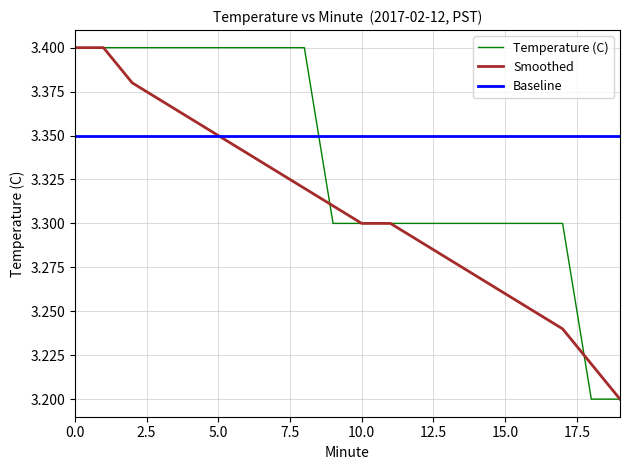

Count the number of data series in this chart.

3